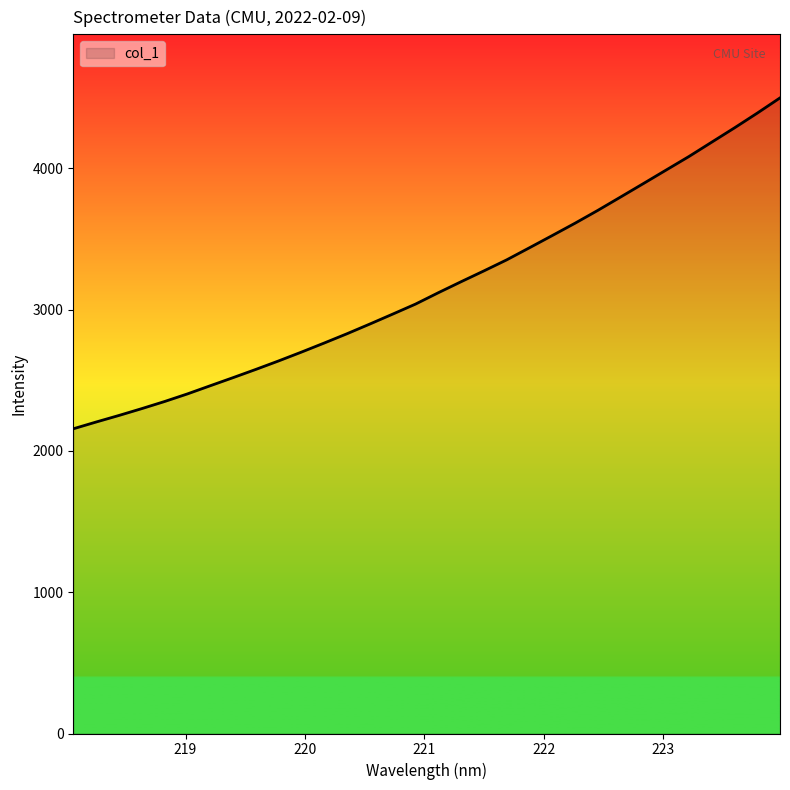

What is the greatest value displayed?

4498.4